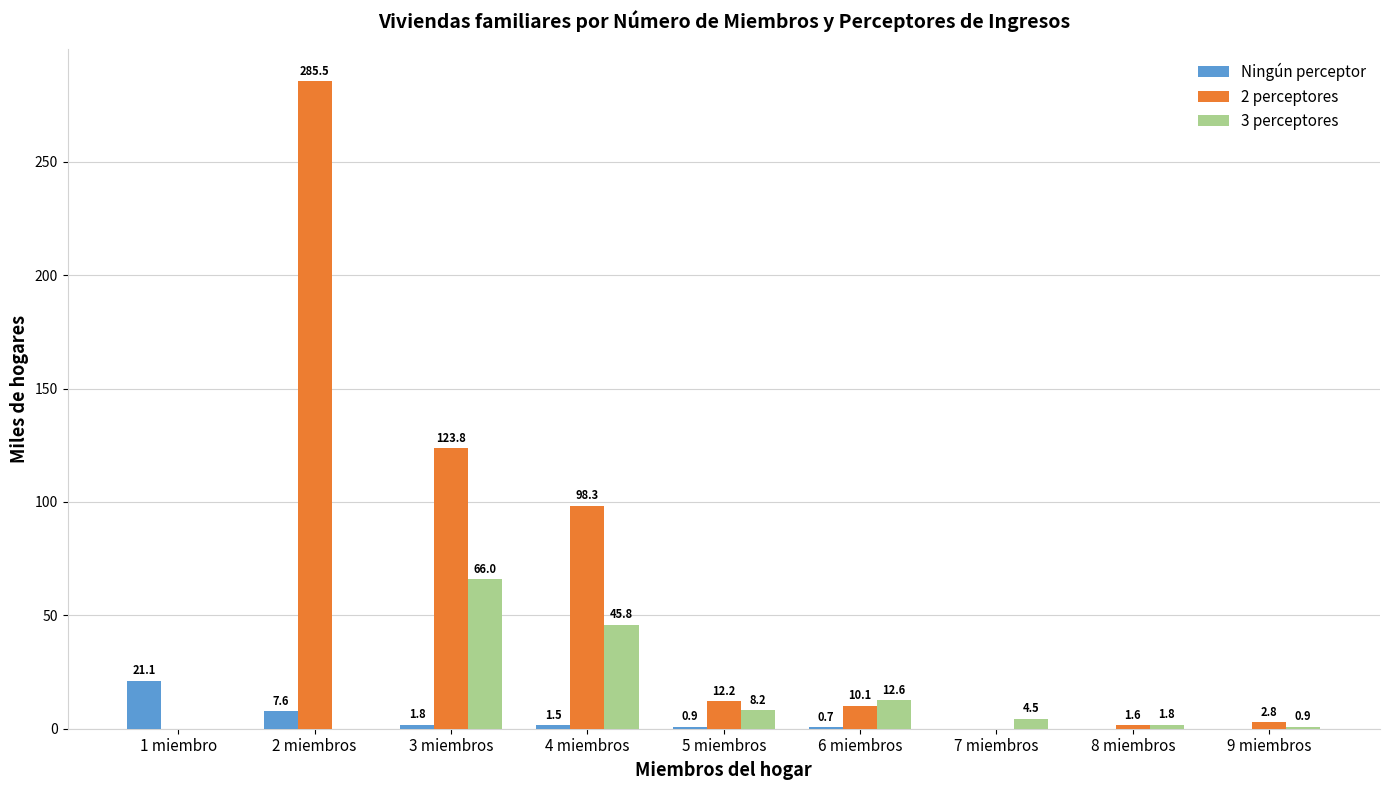

At which category is the sum across all series the highest?

2 miembros